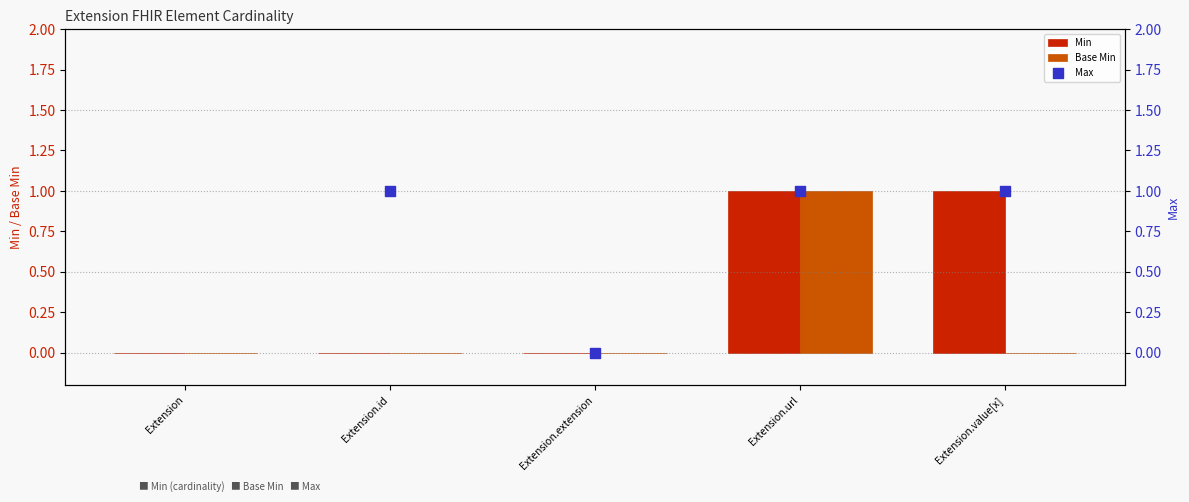

Which series has the largest total across all categories?

Min